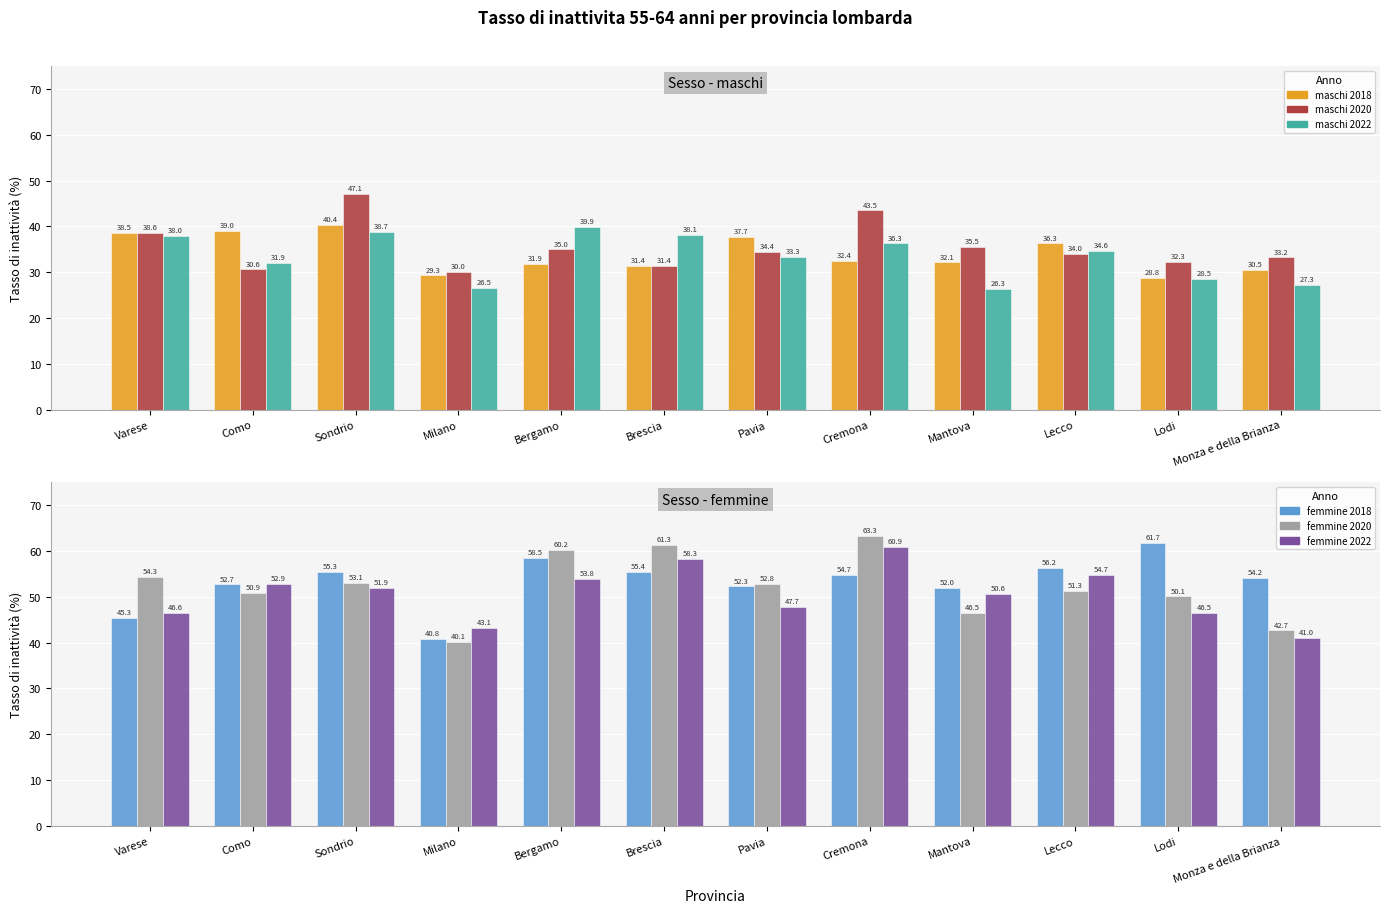

What is the average value of the femmine 2022 series?

50.7